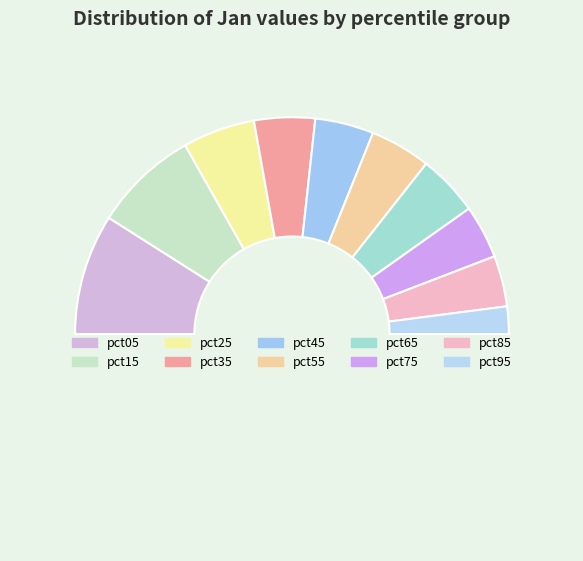

Is there any slice that represents more than half of the pie?

No